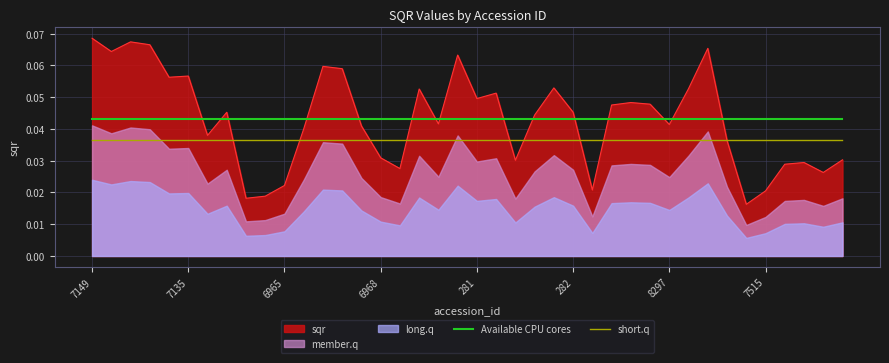

What is the label of the 40th point from the right?

7149